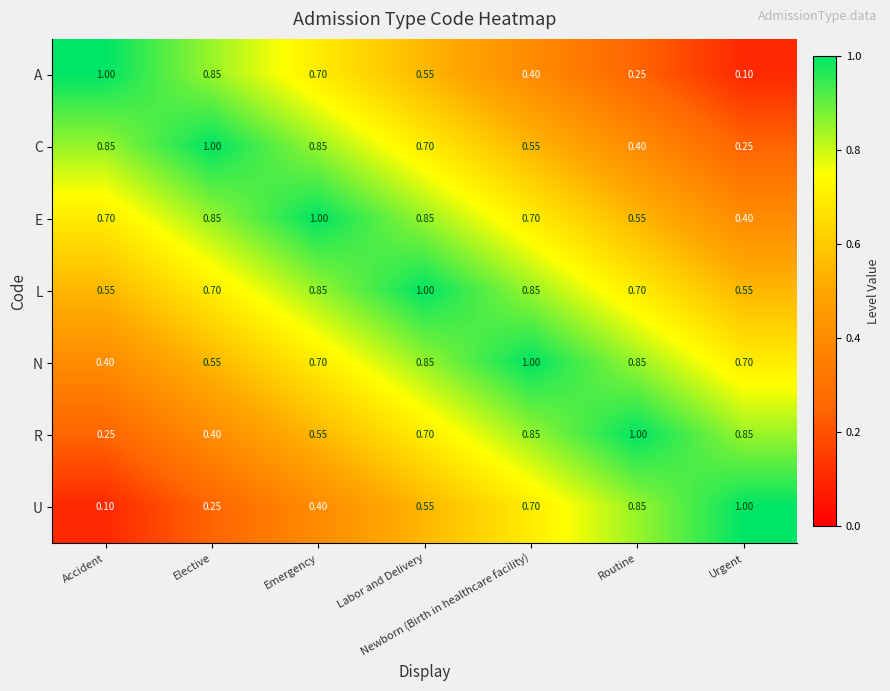

At which label is R closest to 0?

Accident